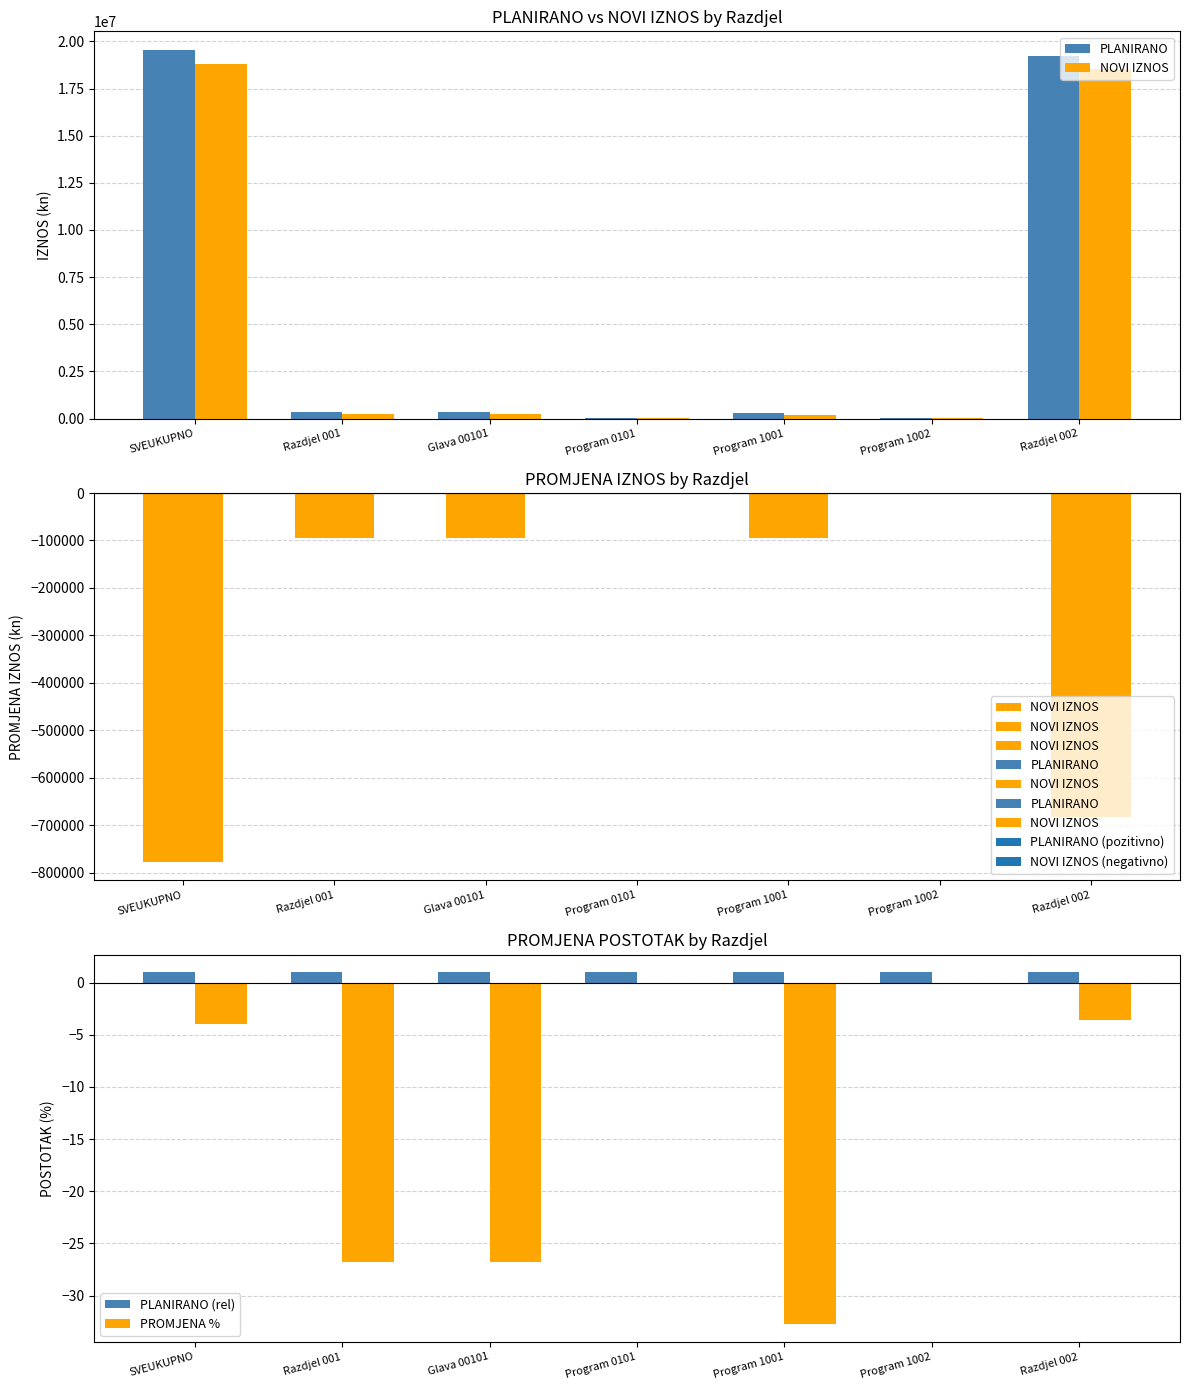

What is the difference between the maximum and second lowest values in the PLANIRANO series?

19499500.0